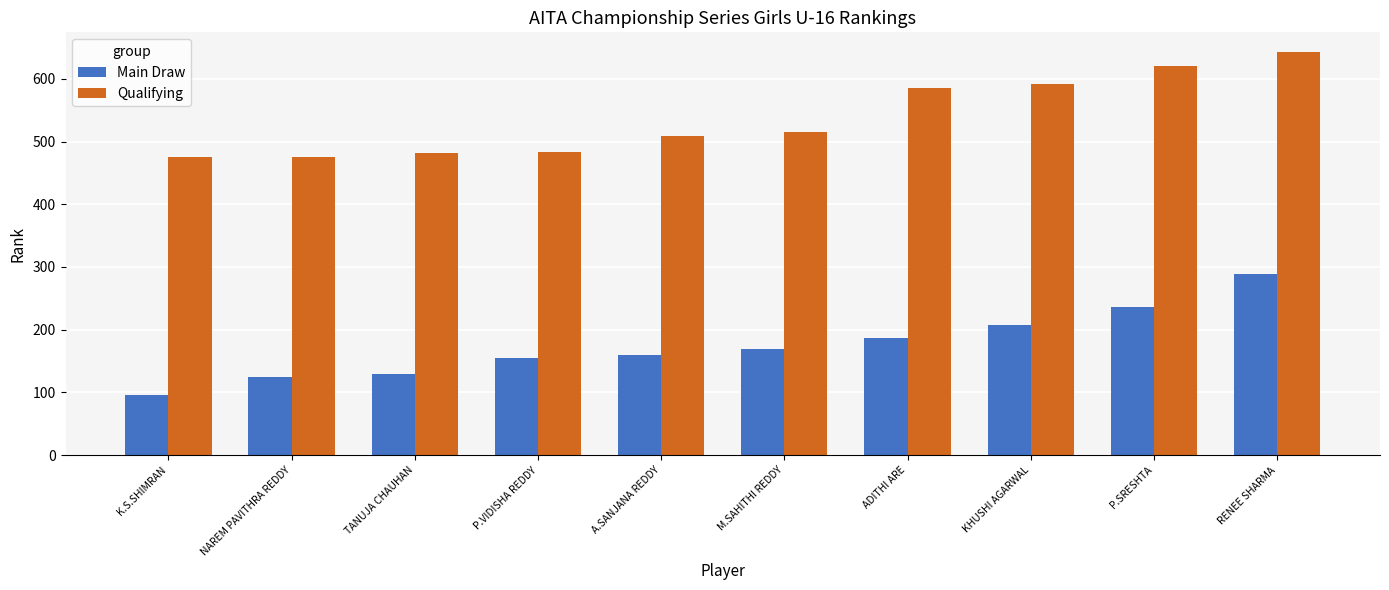

What is the difference between the highest and lowest values at M.SAHITHI REDDY?

345